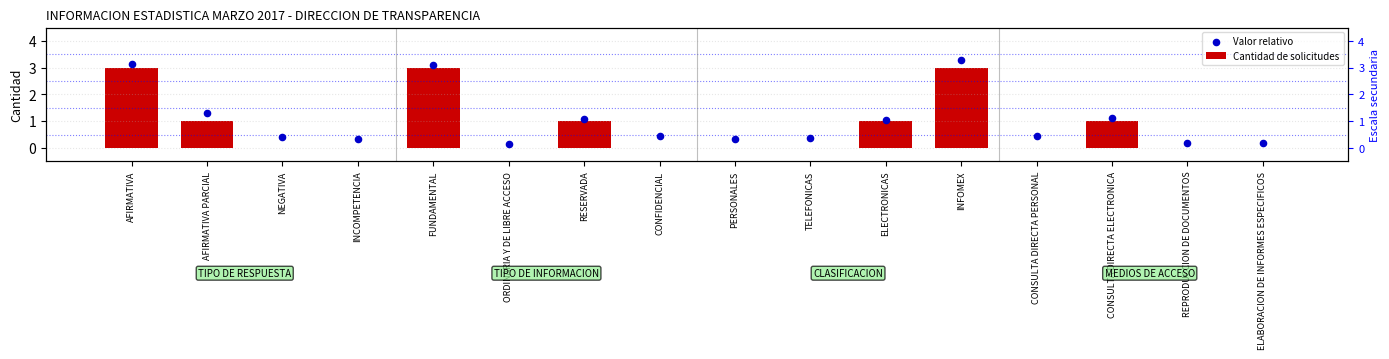

What are all the series names shown in the legend?

Cantidad de solicitudes, Valor relativo